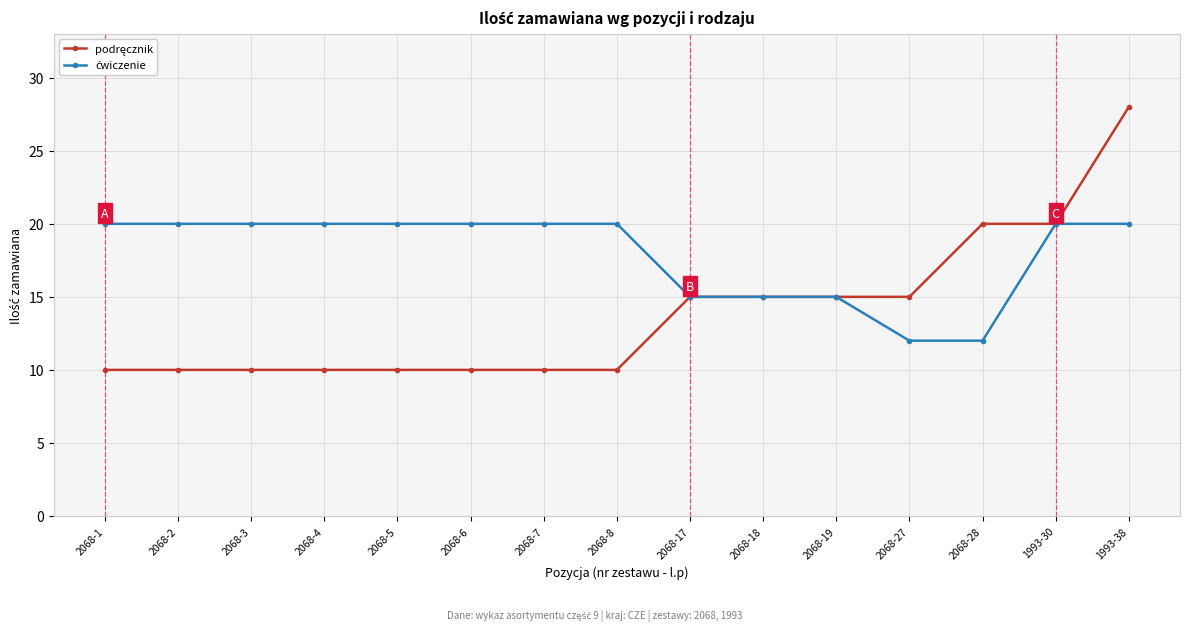

What is the difference between the highest and lowest values at 2068-3?

10